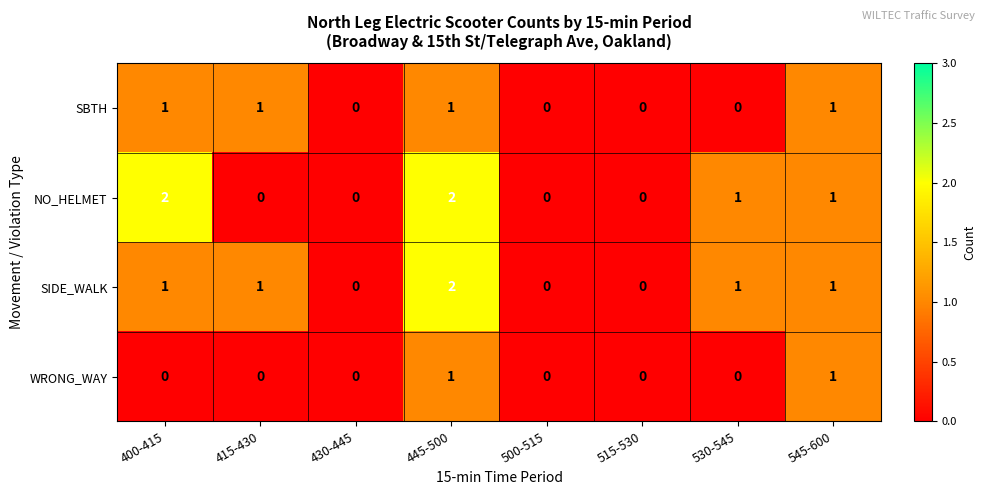

How many data points does each series have?

8